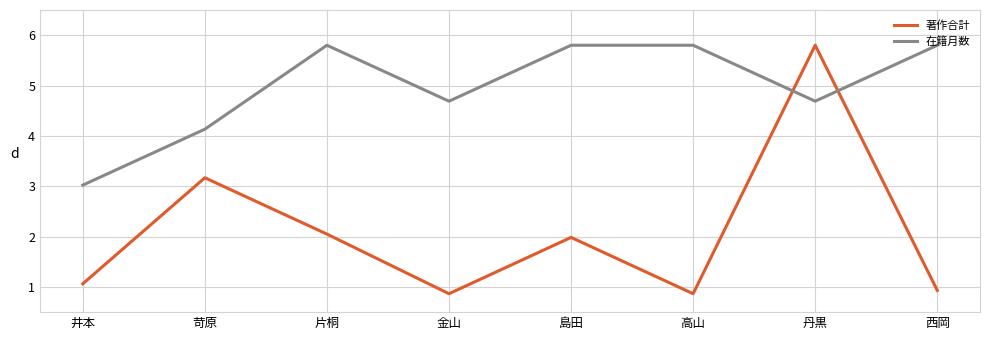

True or false: 在籍月数 and 著作合計 cross at least once.

True